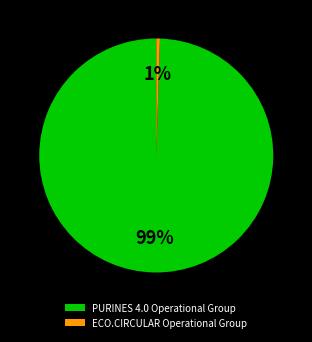

How many slices are in this pie chart?

2